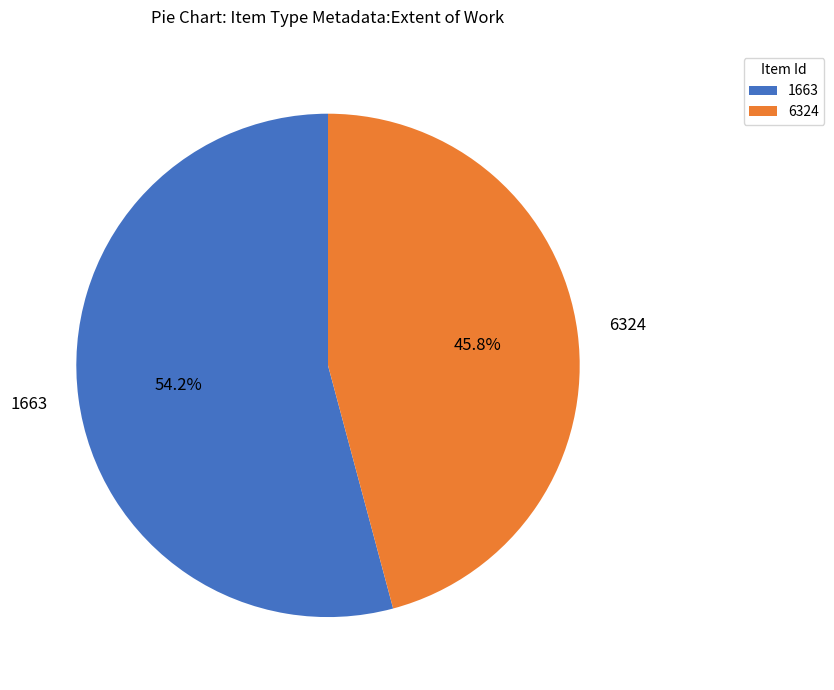

Is it true that 1663 is 54% of the pie?

True